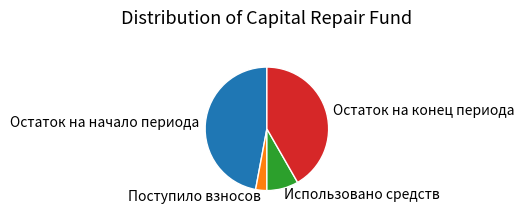

The Использовано средств slice represents 8% of the pie. True or false?

True